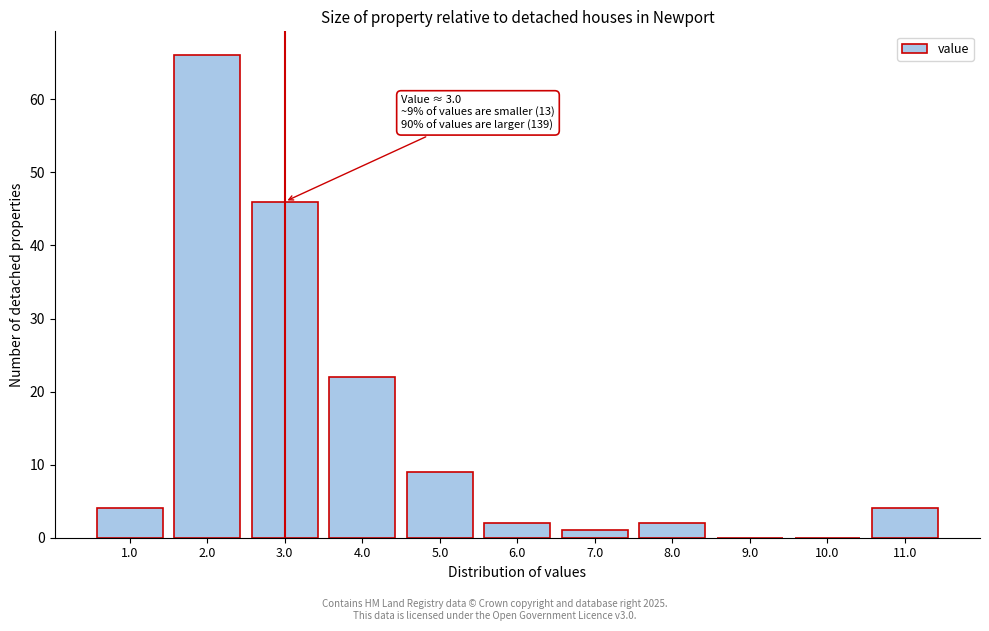

Reading left to right, list all the values displayed in this chart.

1.0=4	2.0=66	3.0=46	4.0=22	5.0=9	6.0=2	7.0=1	8.0=2	9.0=0	10.0=0	11.0=4